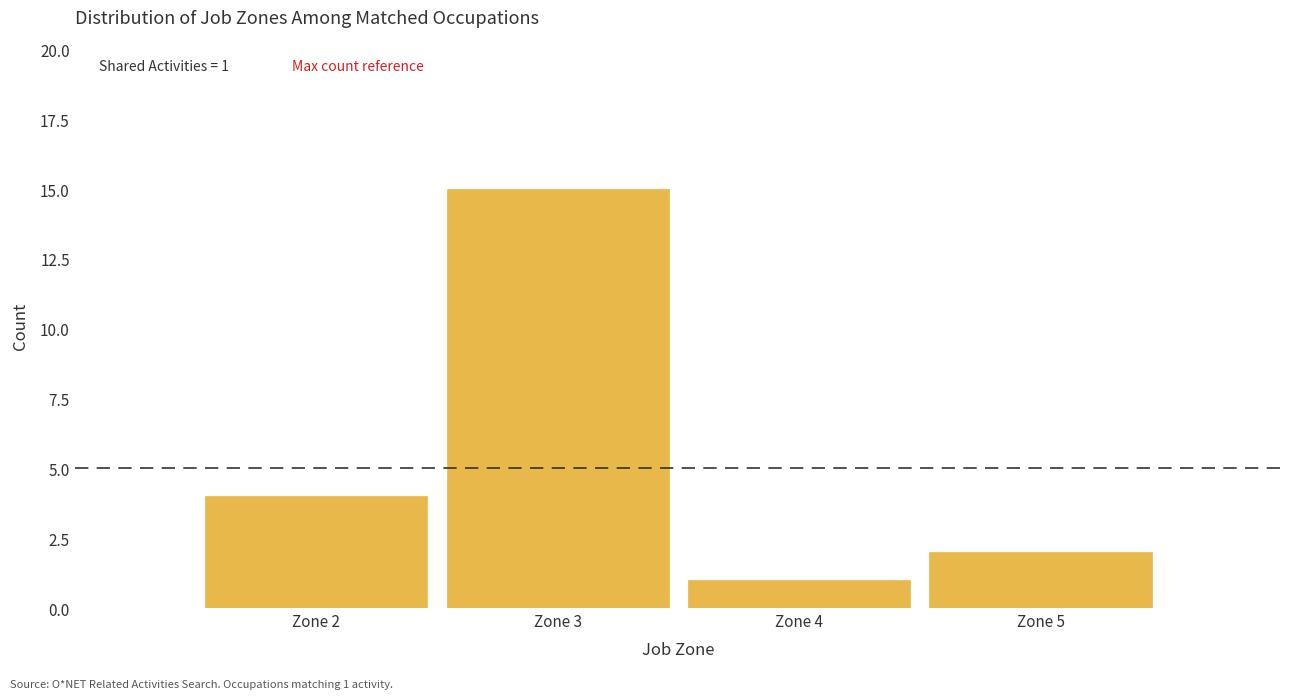

Over which range of the x-axis is the bar tallest?

2.5 to 3.5